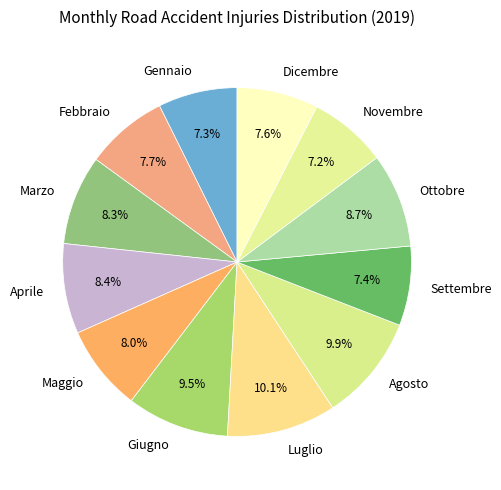

Is the sum of Settembre and Maggio greater than half?

No